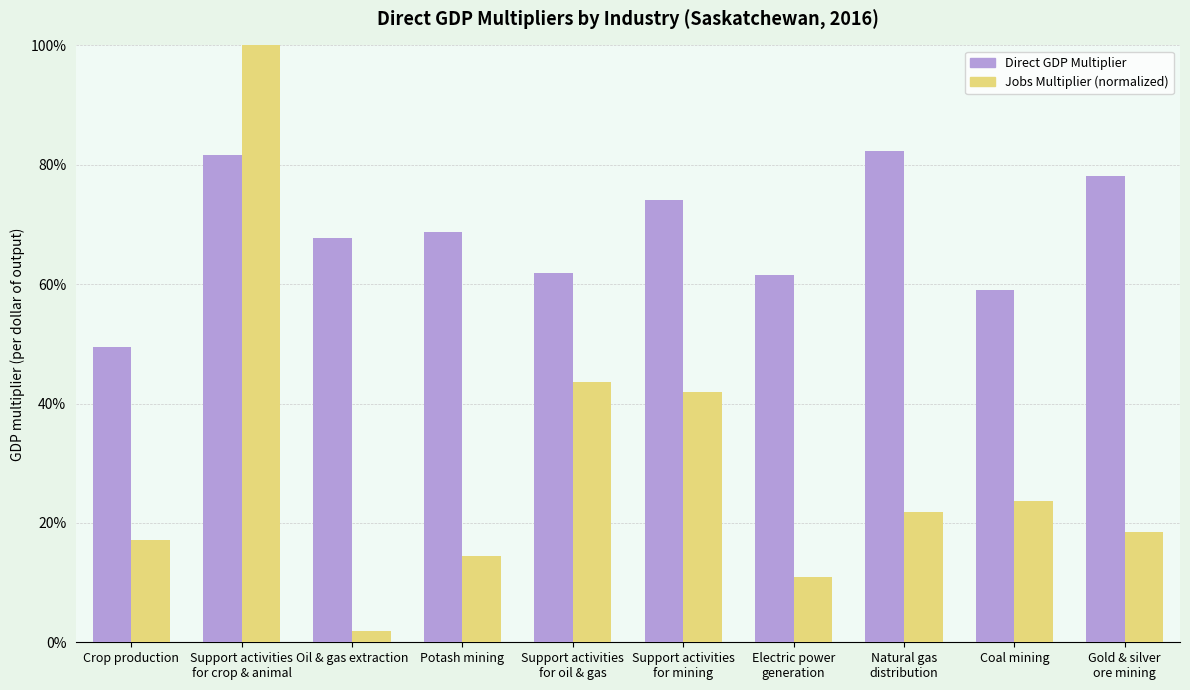

Which category has the lowest value in the Direct GDP Multiplier series?

Crop production